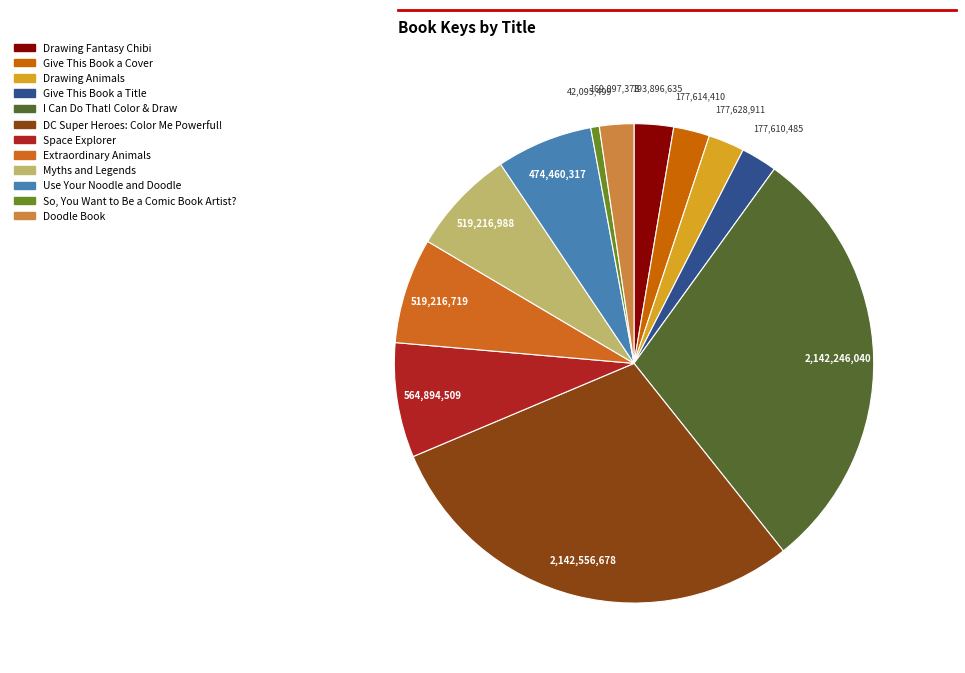

Count the number of slices in the pie.

12